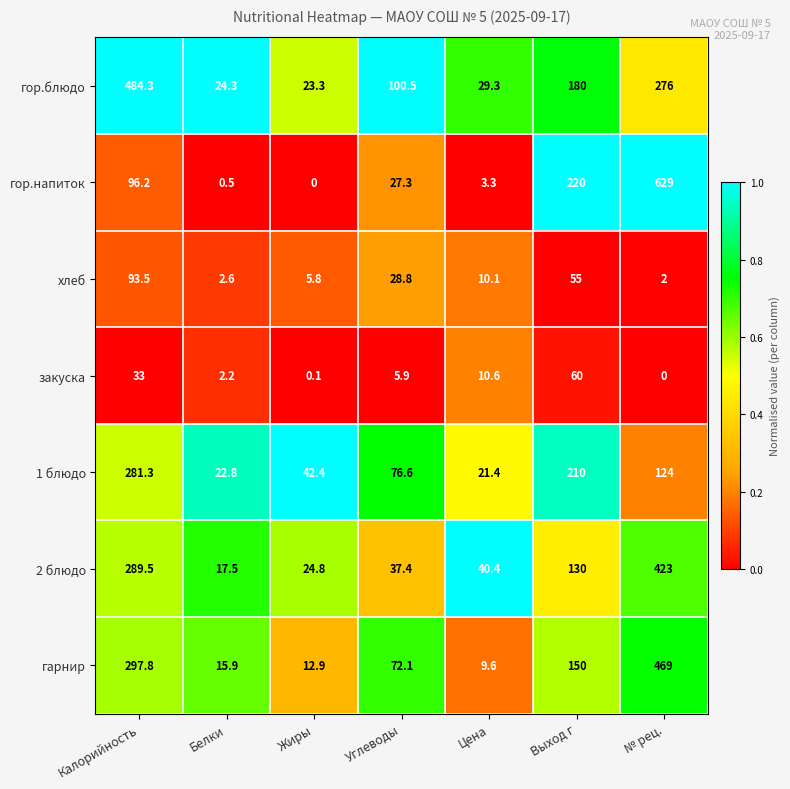

At which label is хлеб closest to 47?

Выход г